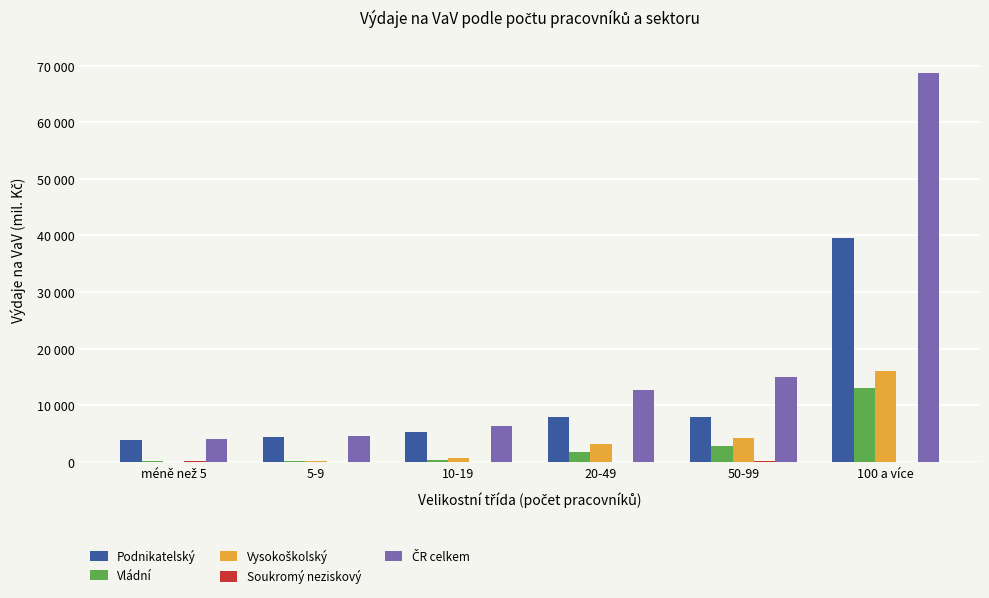

Does the chart contain stacked bars?

No